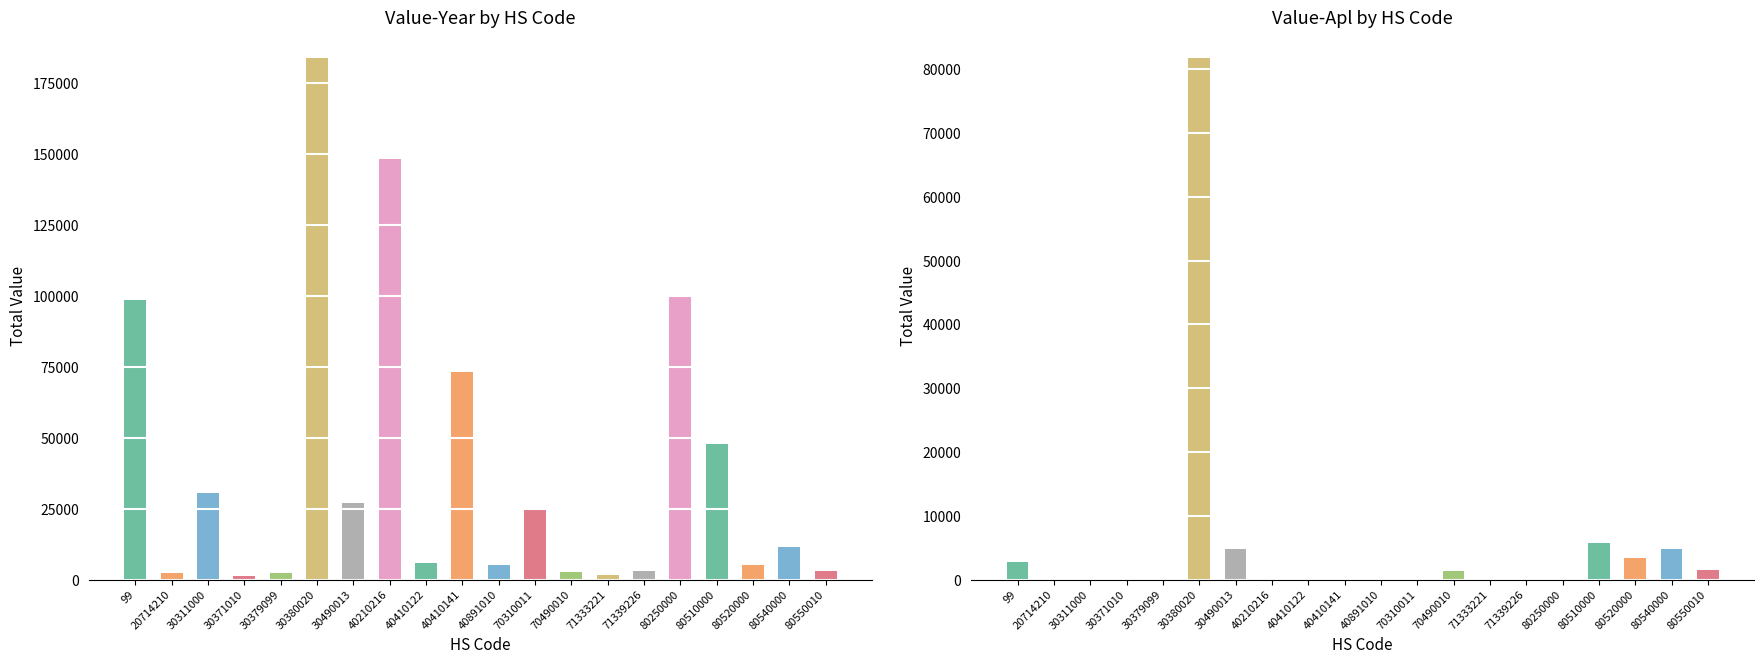

Reading right to left, list all the values displayed in this chart.

Value-Year: 2881	11506	5102	47855	99644	2911	1583	2705	24573	5106	72997	5964	148114	26929	183821	2271	1341	30607	2446	98440
Value-Apl: 1450	4747	3387	5721	0	0	0	1394	0	0	0	0	0	4812	81753	0	0	0	0	2737